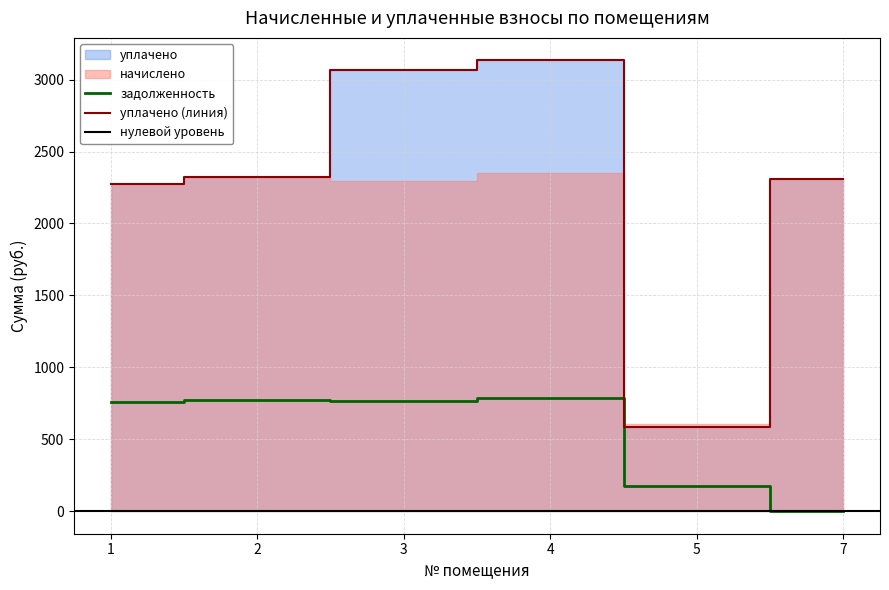

Reading right to left, transcribe all the data shown in this chart.

уплачено: 7=2305.9	5=588.1	4=3133.2	3=3064.8	2=2324.2	1=2276.6
задолженность: 7=0.0	5=177.6	4=783.3	3=766.2	2=774.8	1=758.9